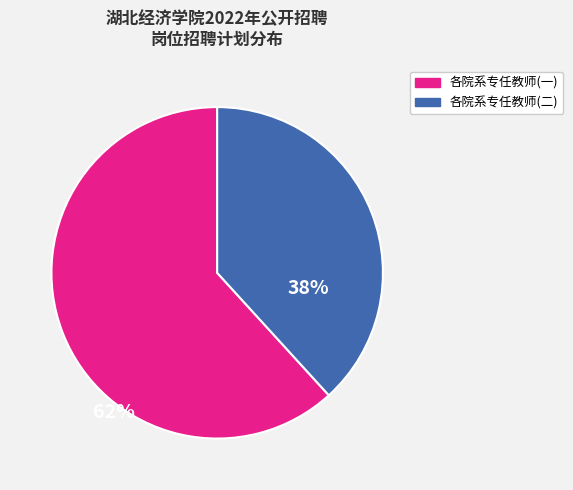

Does any single category account for the majority?

Yes